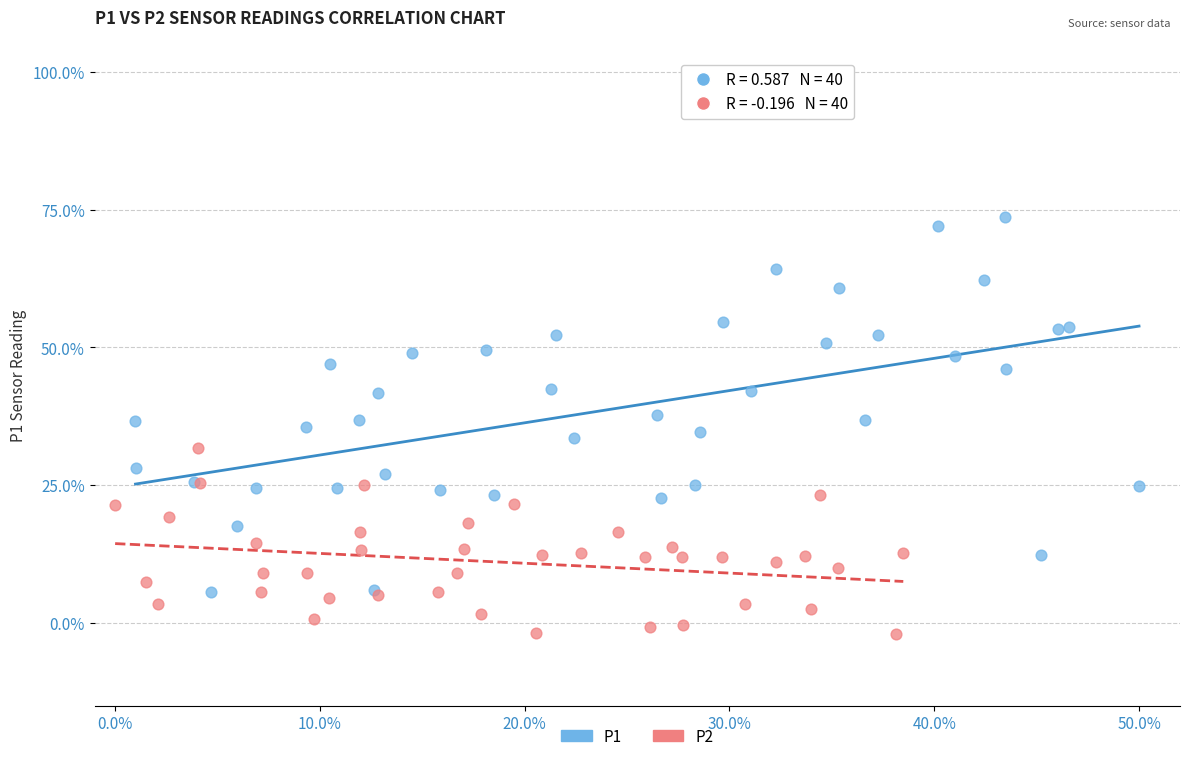

What are all the series names shown in the legend?

P1, P2